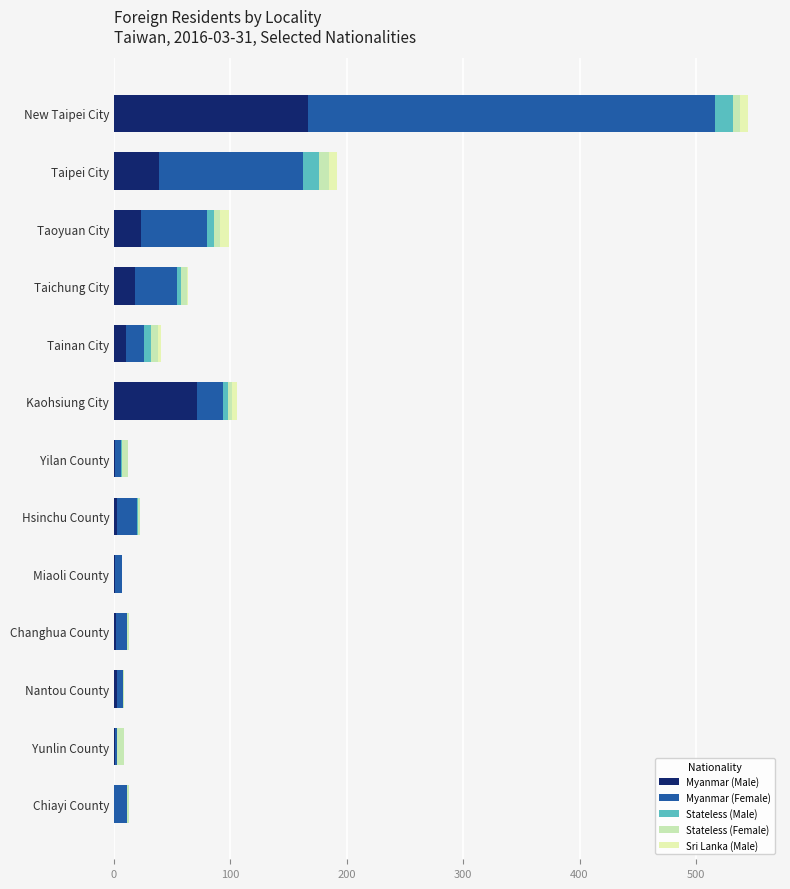

How many distinct data groups are displayed?

5